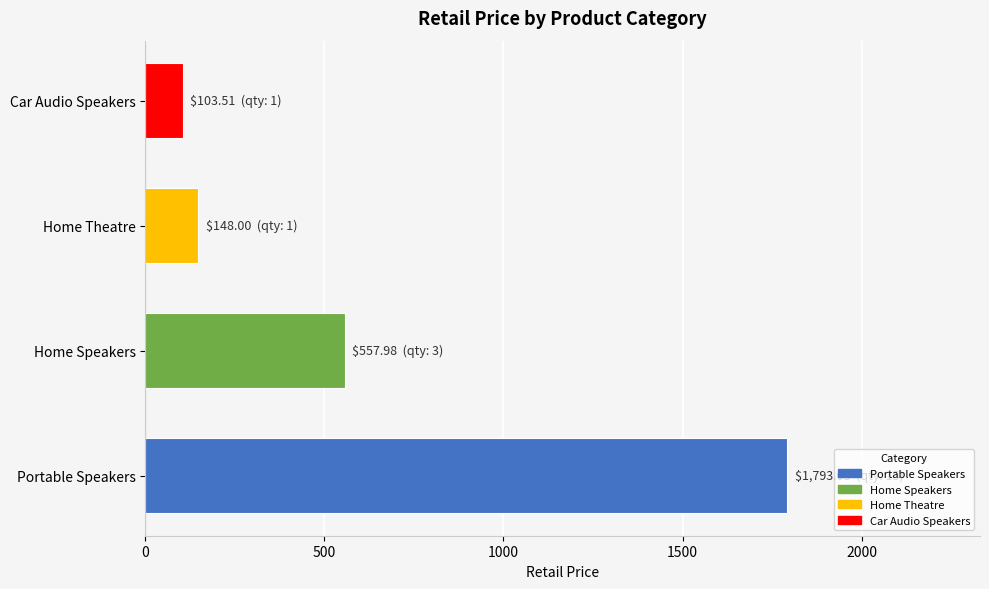

What is the difference between the second highest and minimum values?

454.5